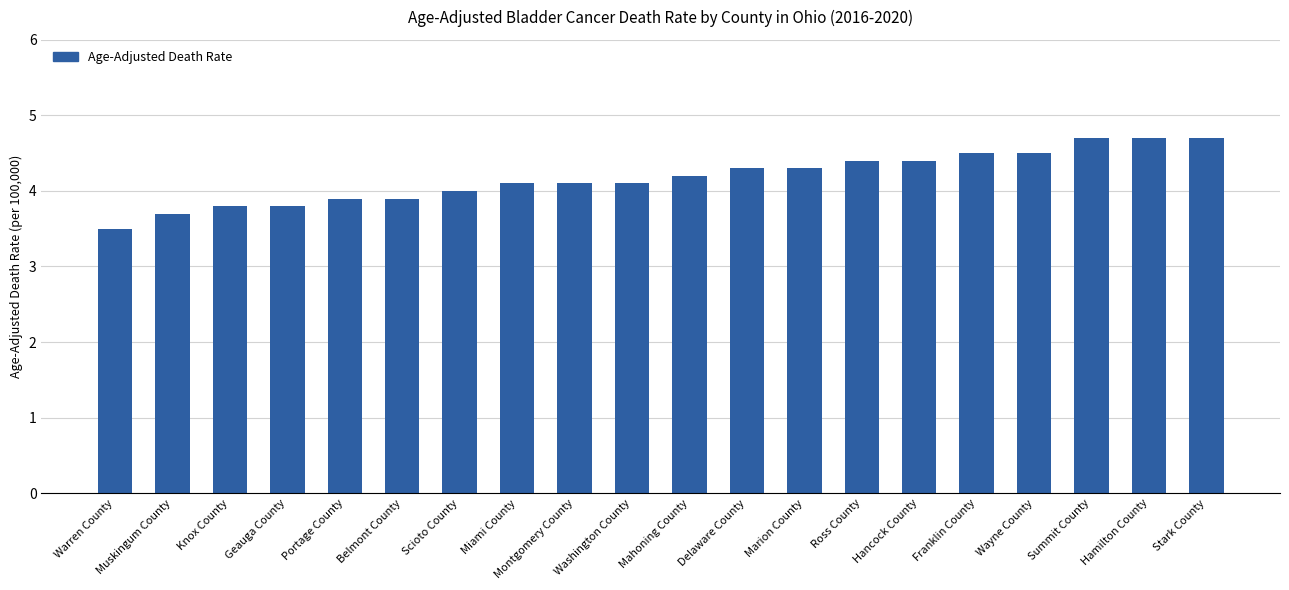

Are the bars grouped side by side (vs. stacked)?

No